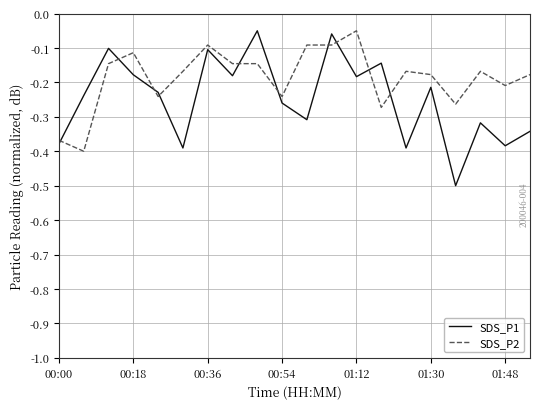

What are all the series names shown in the legend?

SDS_P1, SDS_P2